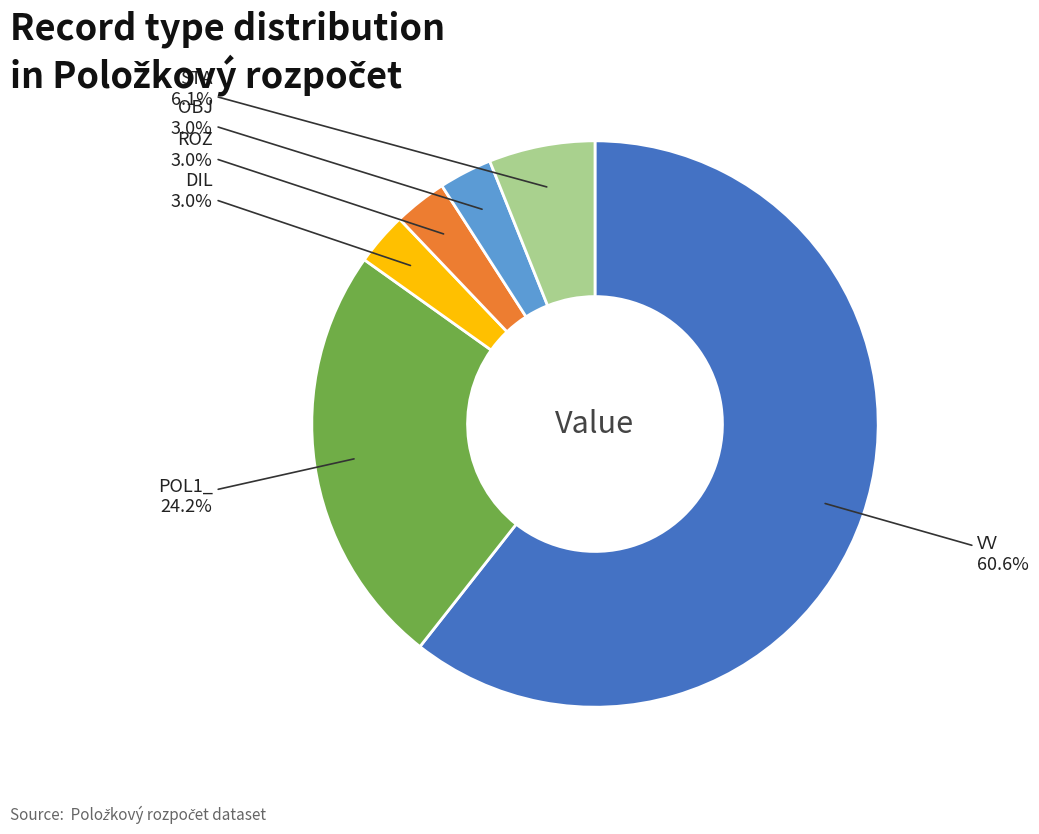

Is there any slice that represents more than half of the pie?

Yes